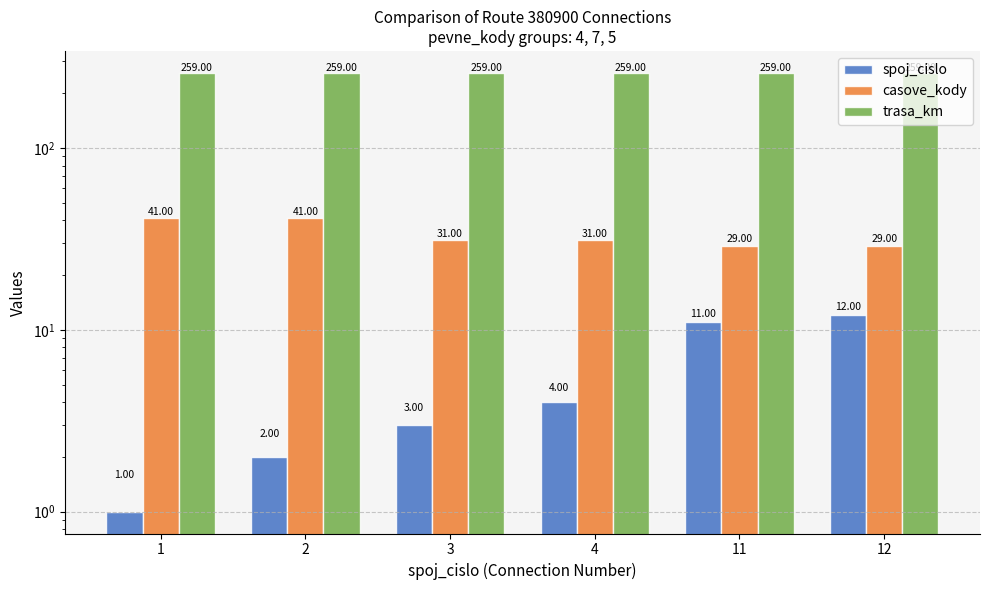

How many values in the casove_kody series exceed 31?

2